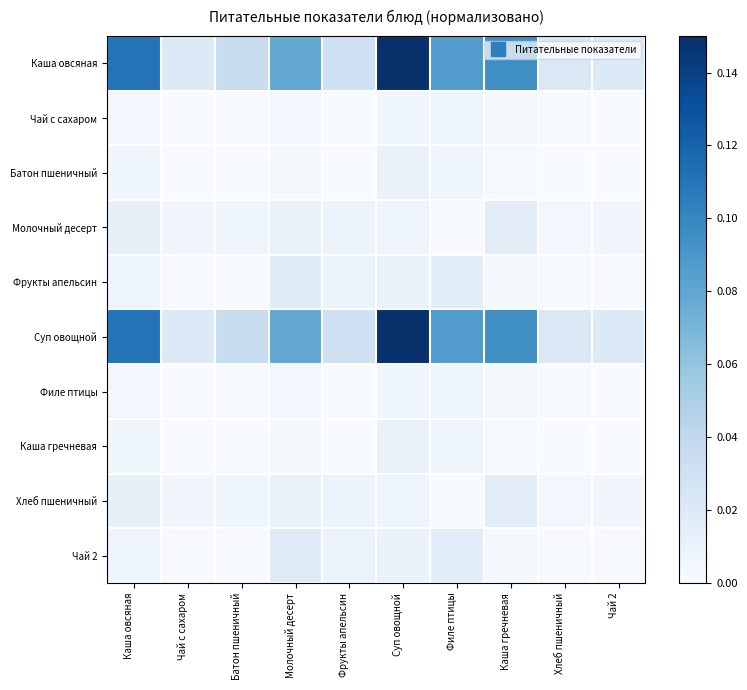

What is the total value across all series at Молочный десерт?

0.2